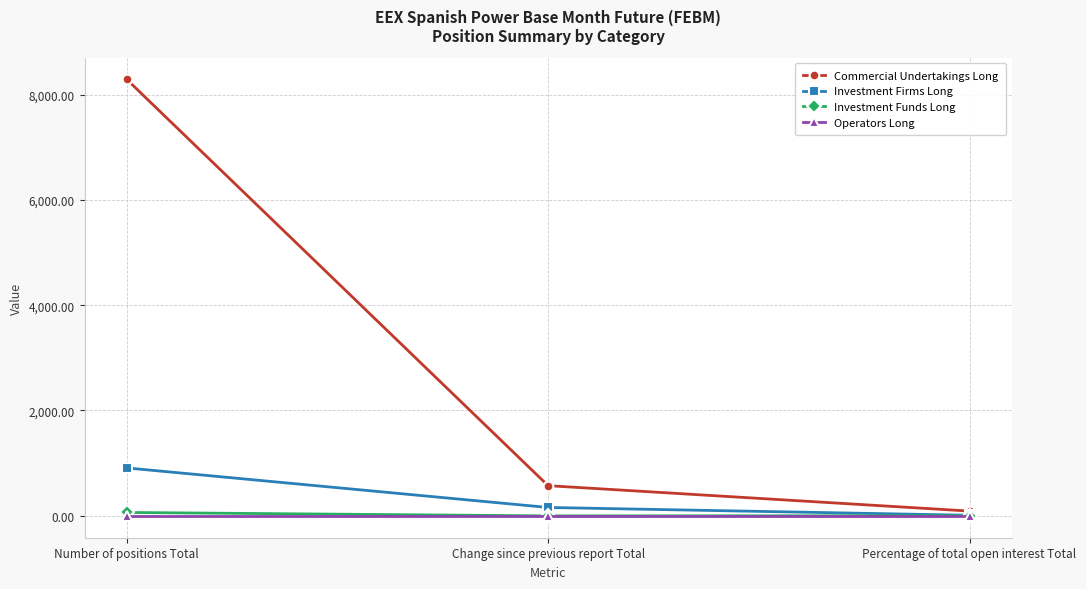

What is the label of the 1st point from the left?

Number of positions Total